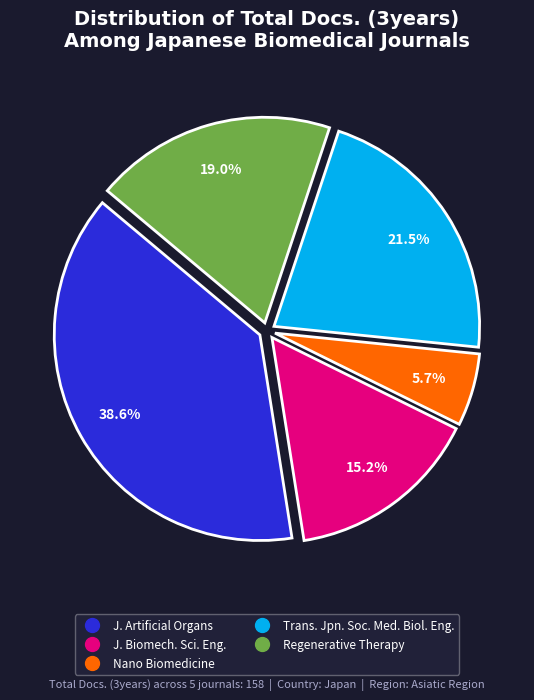

Is there any slice that represents more than half of the pie?

No